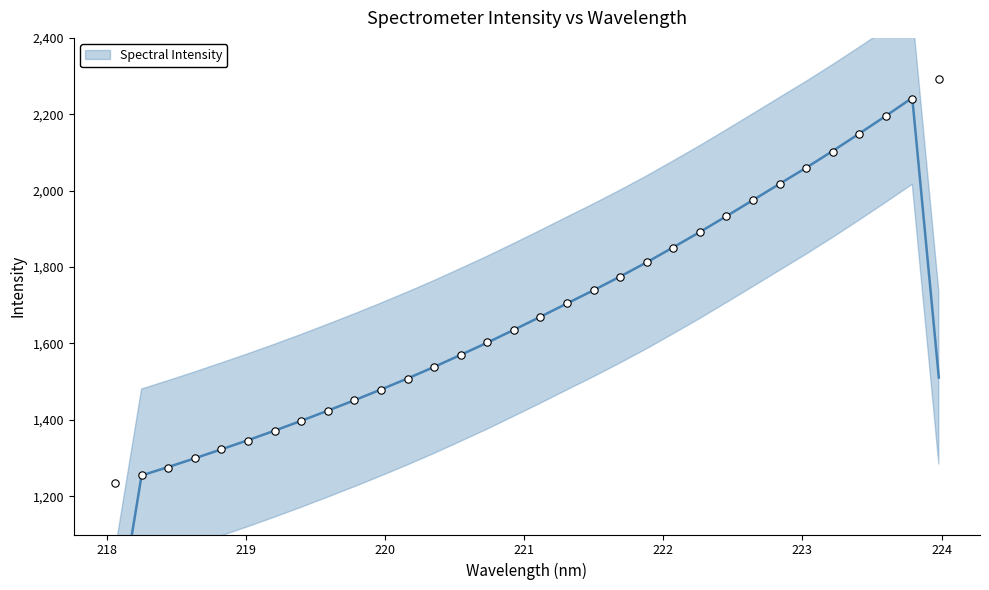

Between 221.1174 and 219.0156, which is larger?

221.1174